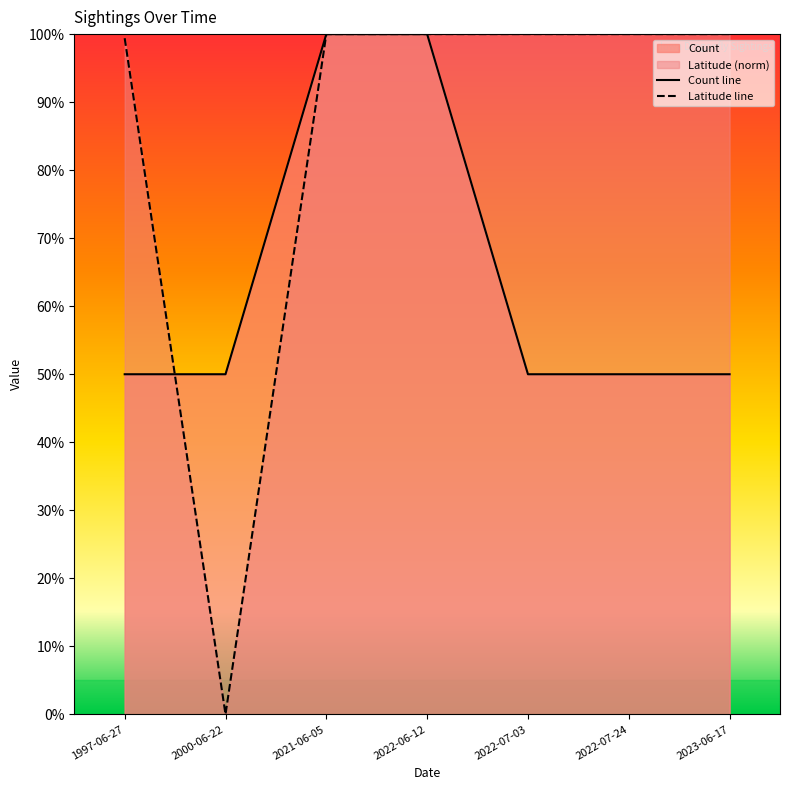

Does the chart have visible grid lines?

No